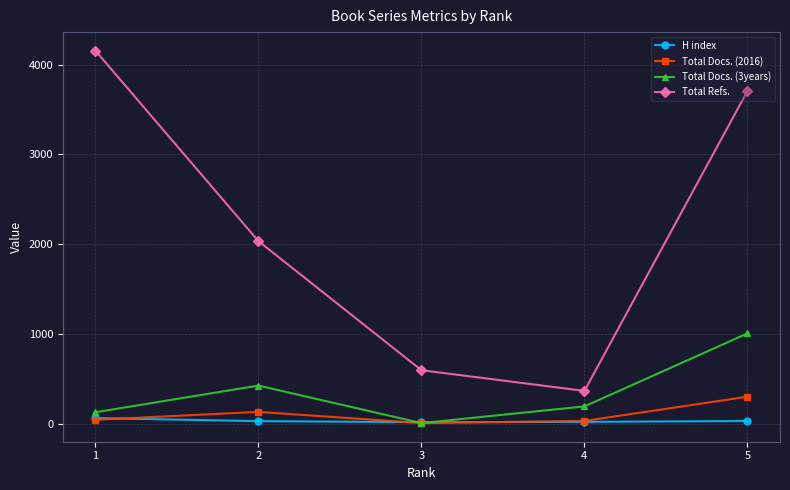

How many lines are shown in the chart?

4